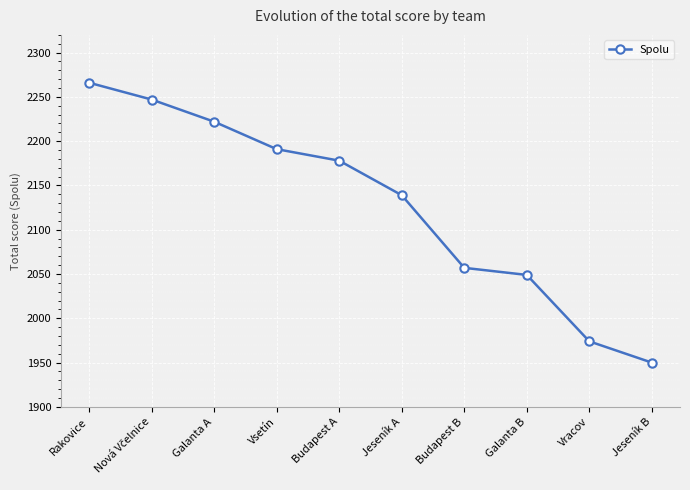

What position from the left is Vracov?

9